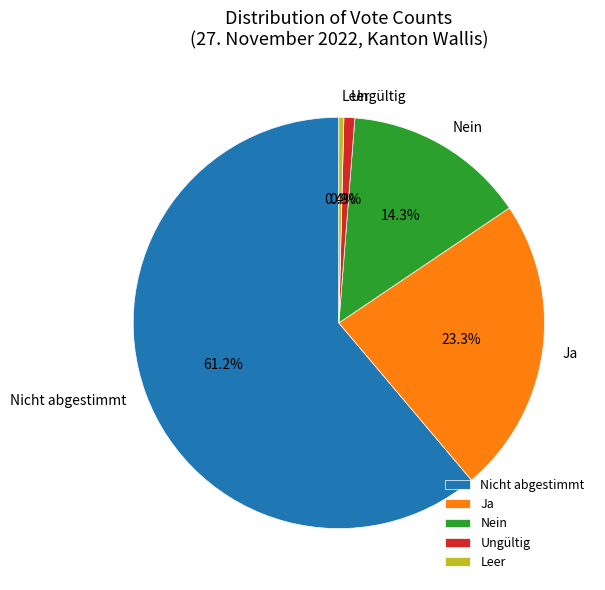

To the nearest percent, what is the average slice percentage?

20%